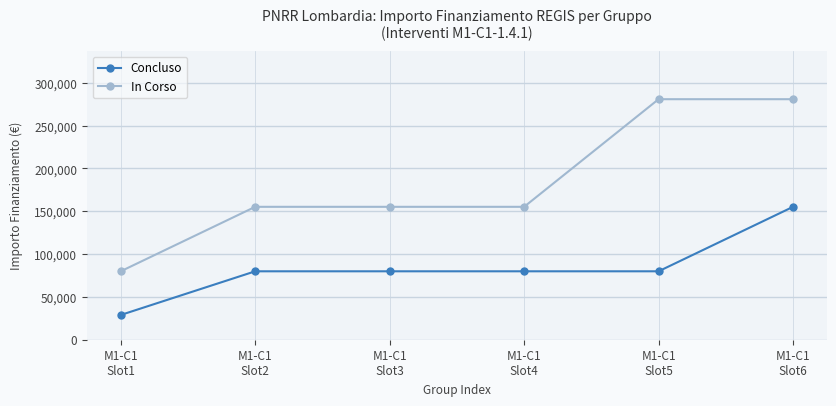

Reading left to right, what are all the values shown in this chart?

Concluso: 28902	79922	79922	79922	79922	155234
In Corso: 79922	155234	155234	155234	280932	280932